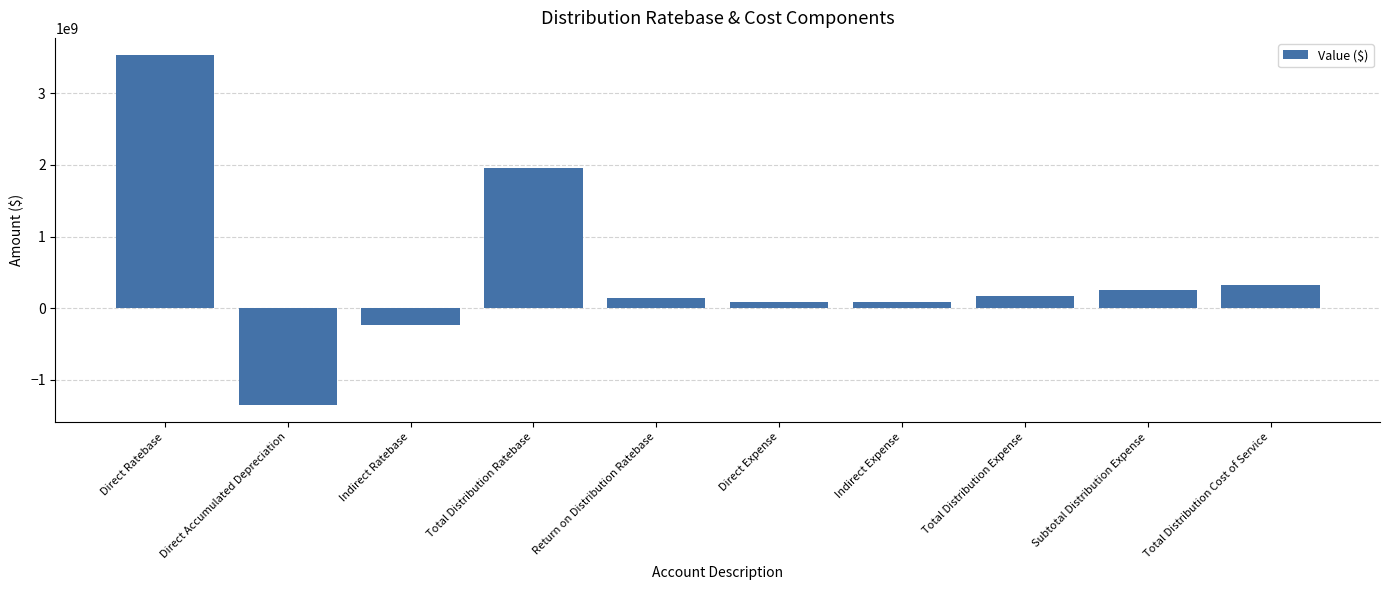

What is the greatest value displayed?

3527148862.6